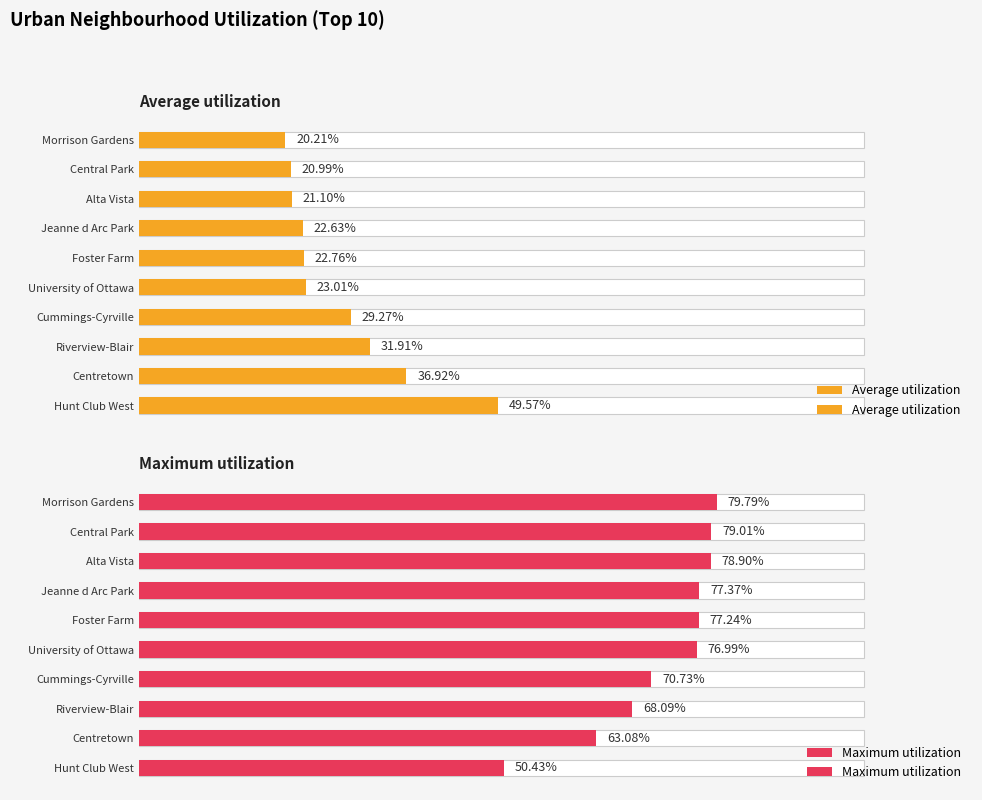

What is the value of the Average utilization bar at the 6th from the left?

22.8